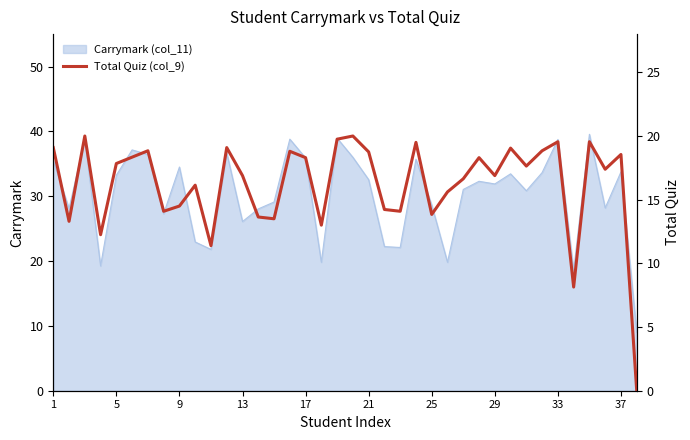

At which label does the data first exceed 17?

1